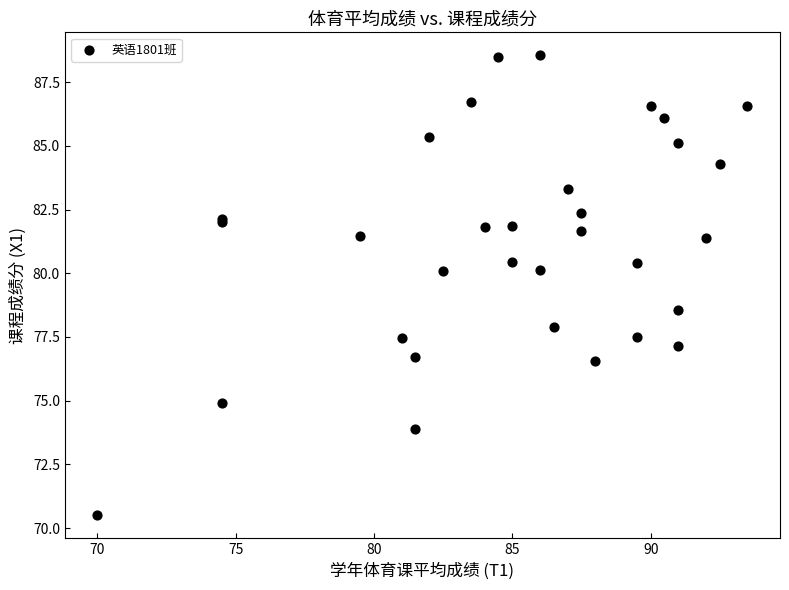

What Y value in the scatter plot is closest to 79?

78.6